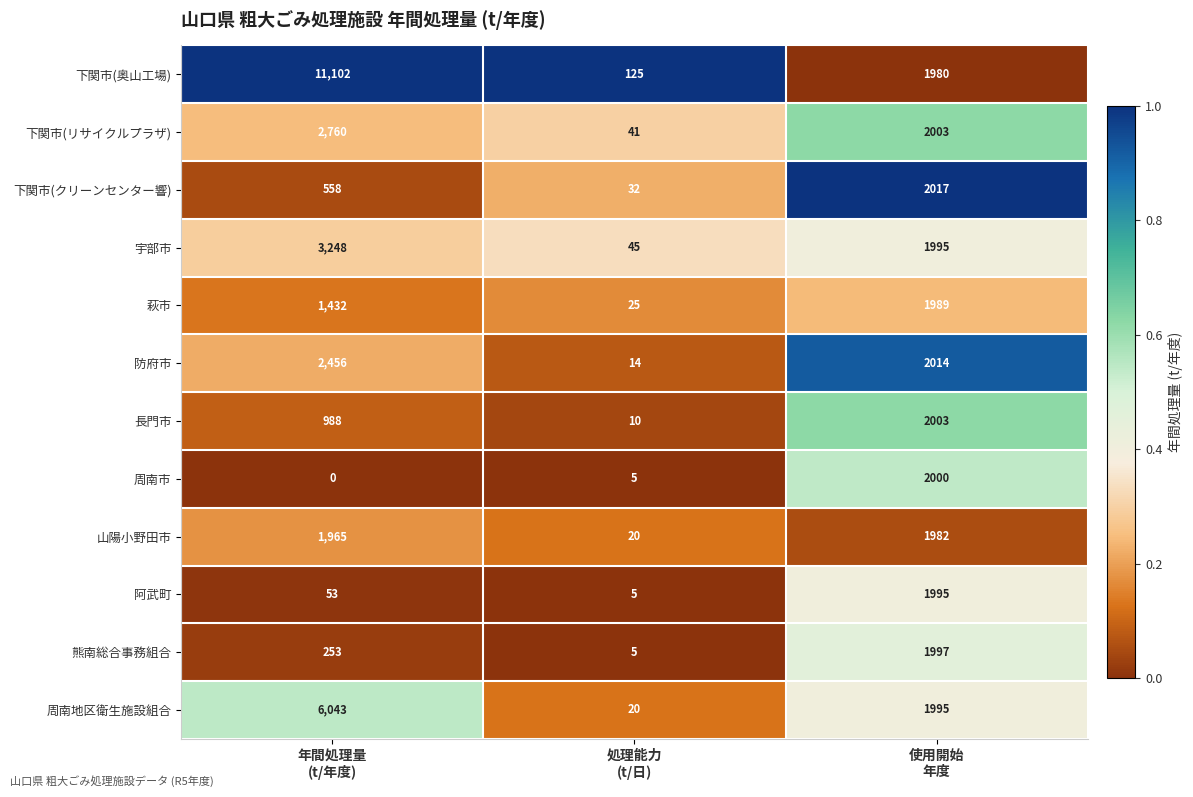

What is the difference between the maximum and minimum values in the 防府市 series?

2442